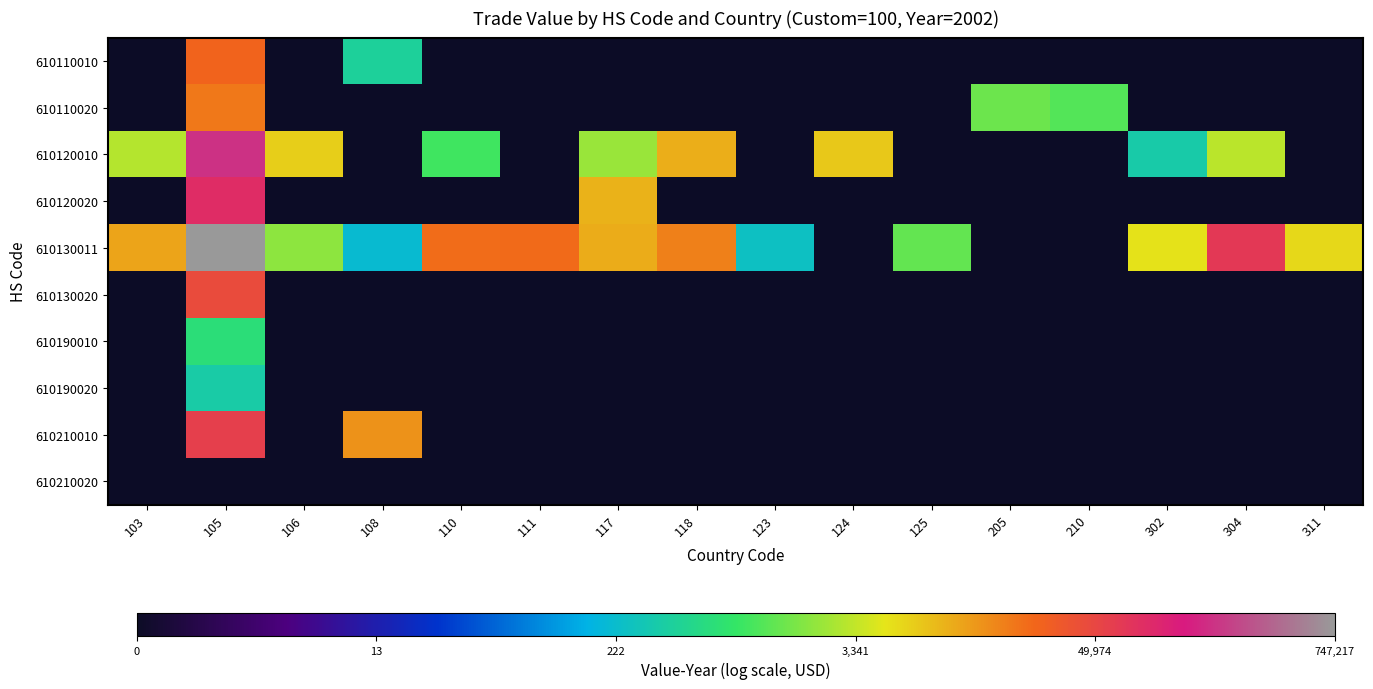

At which category is the sum across all series the highest?

105